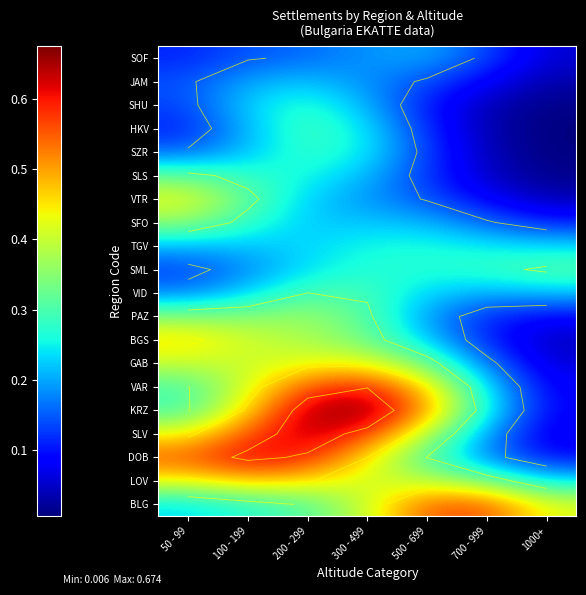

What is the total value across all series at 300 - 499?

6.7